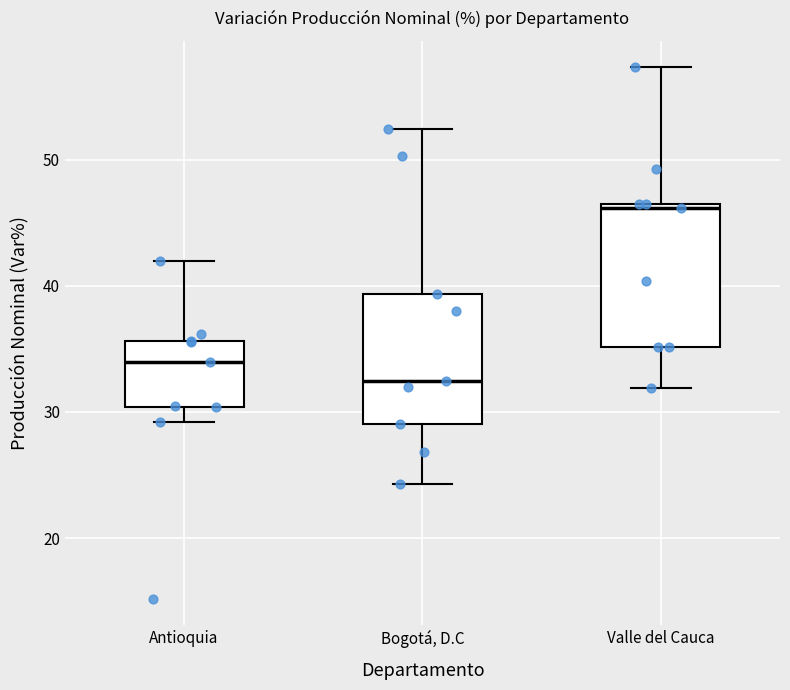

Where does the lower whisker of the box for Valle del Cauca end on the y-axis? The values are not printed on the chart, so give them approximately, as read against the axis.

32